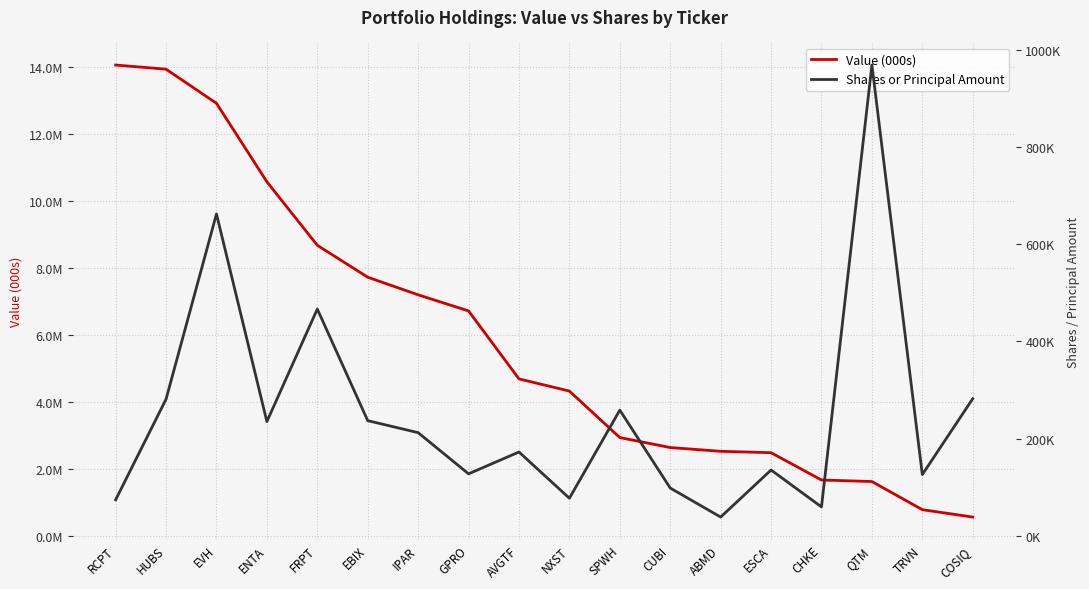

How many categories are shown in the chart?

18